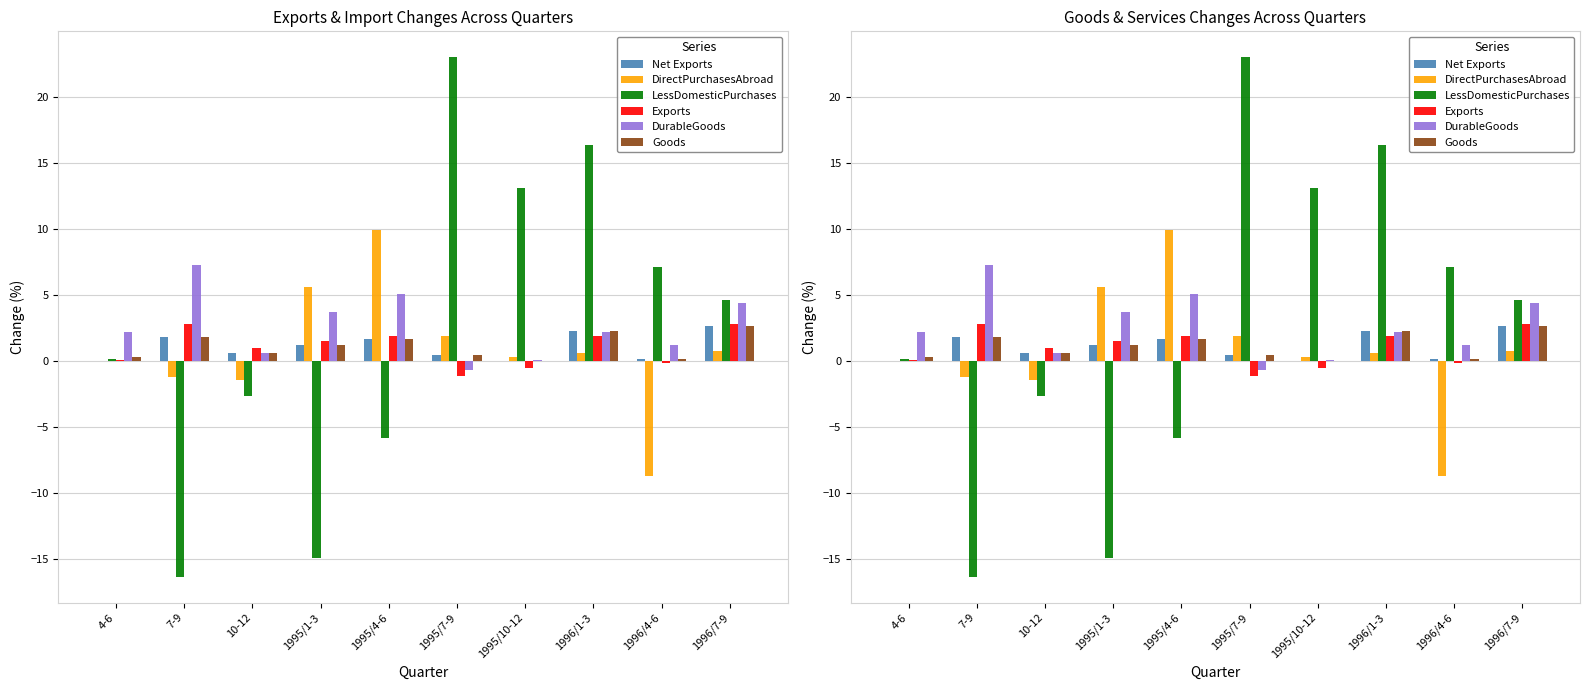

At 10-12, list the series in order from largest to smallest.

Exports, Net Exports, DurableGoods, Goods, DirectPurchasesAbroad, LessDomesticPurchases